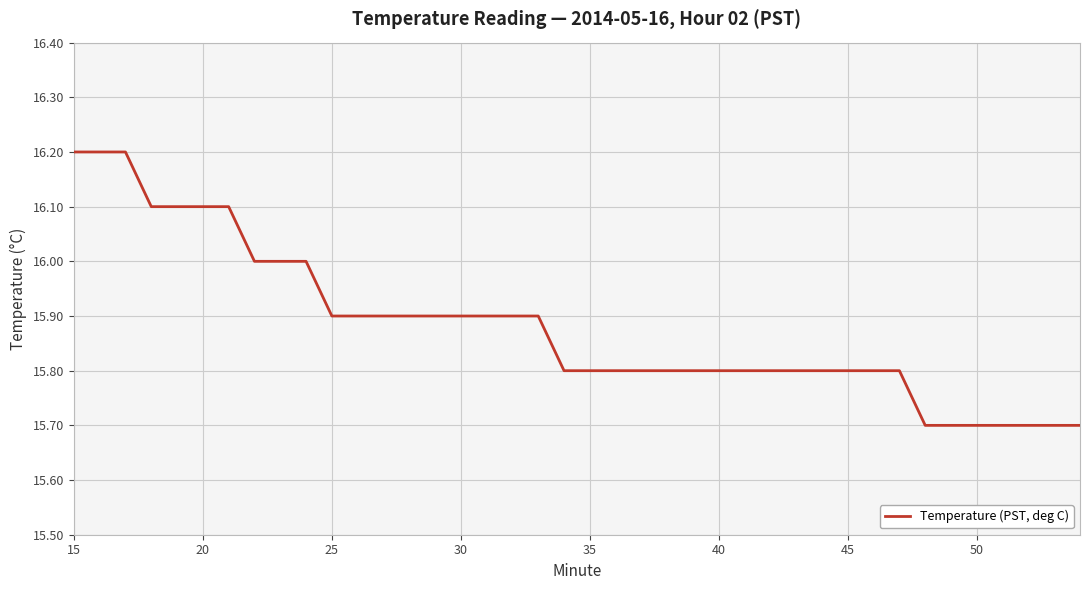

What is the difference between the maximum and minimum values?

0.5